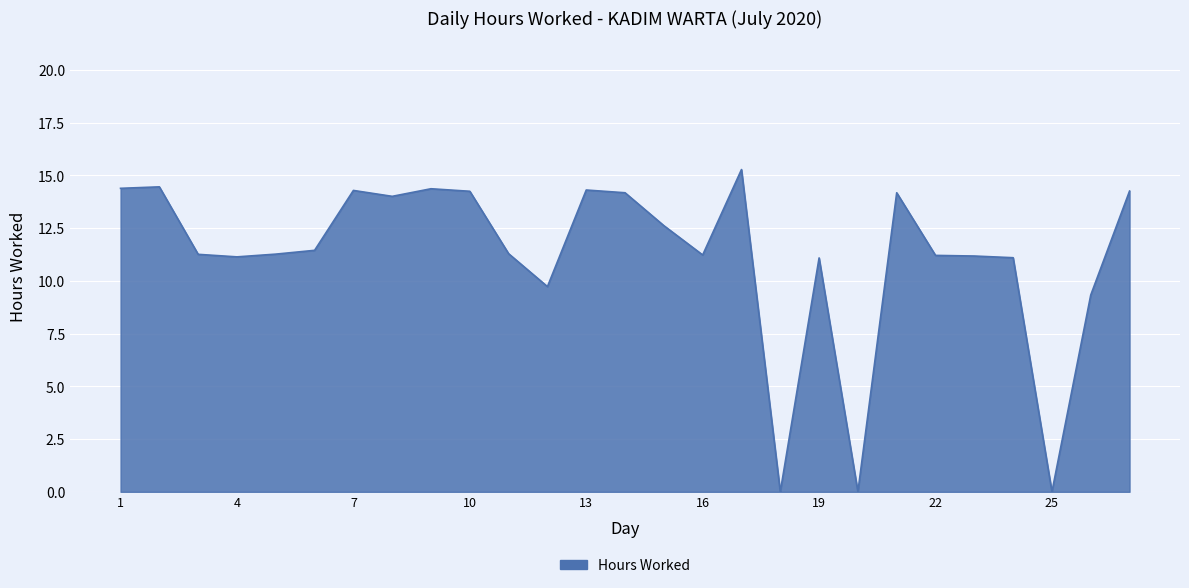

What is the greatest value displayed?

15.3